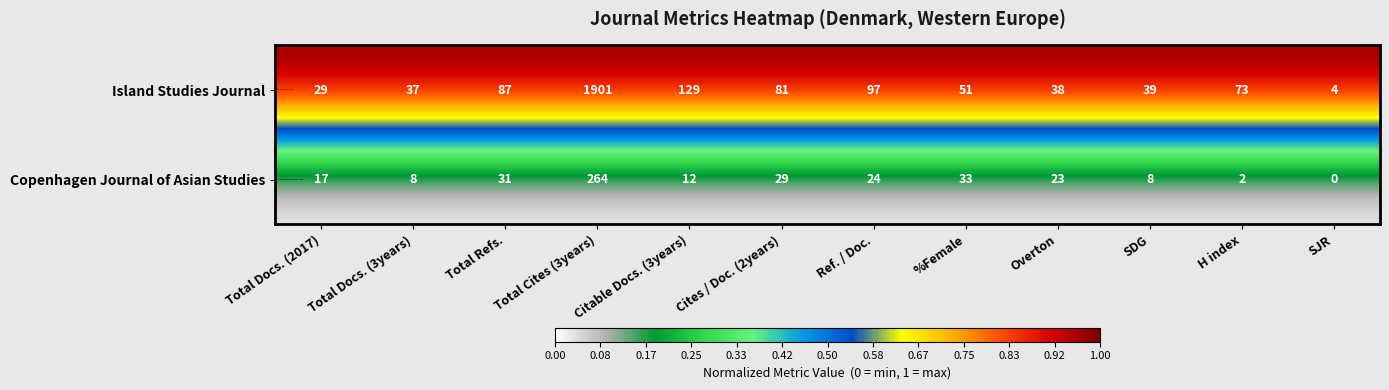

At which category does the chart reach its minimum across all series?

SJR